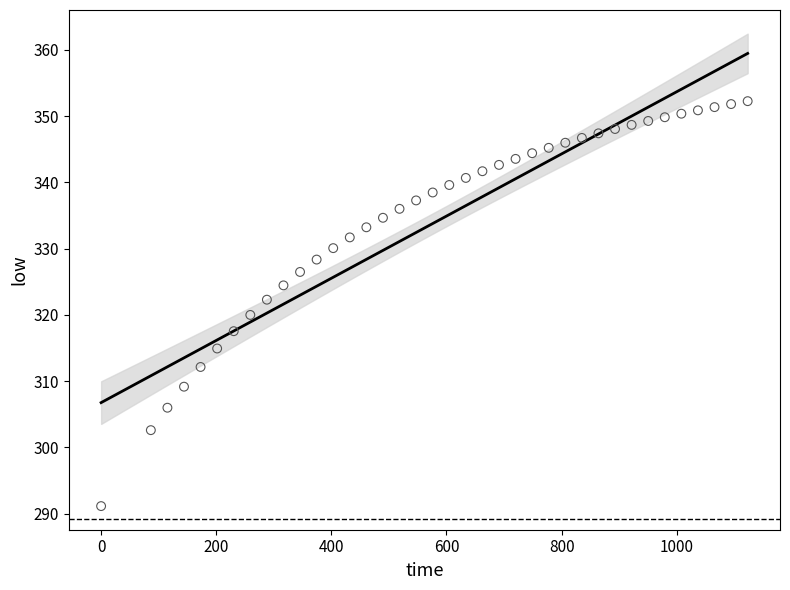

What is the range of X values (max minus min)?

1123.2